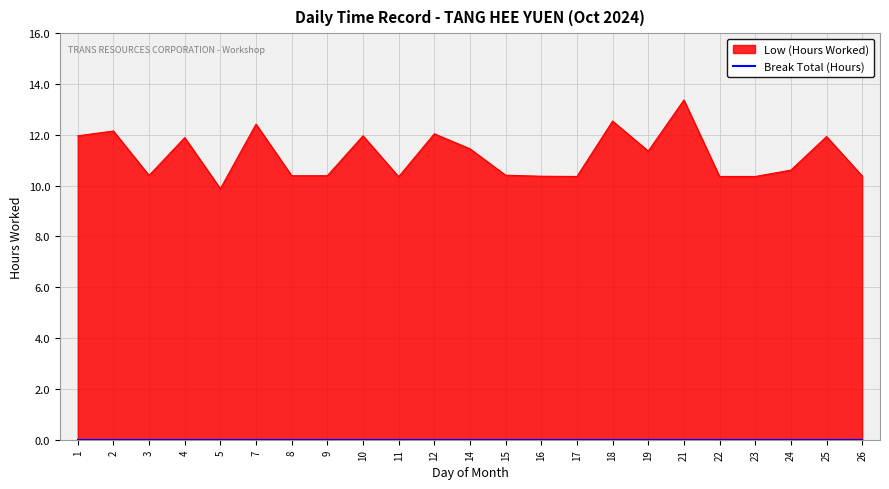

What is the ratio of the value at 17 to the value at 1?

0.9